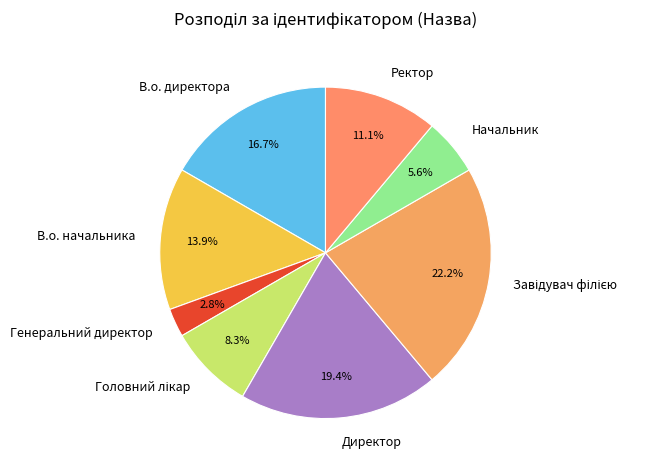

Is the sum of В.о. директора and Генеральний директор greater than half?

No